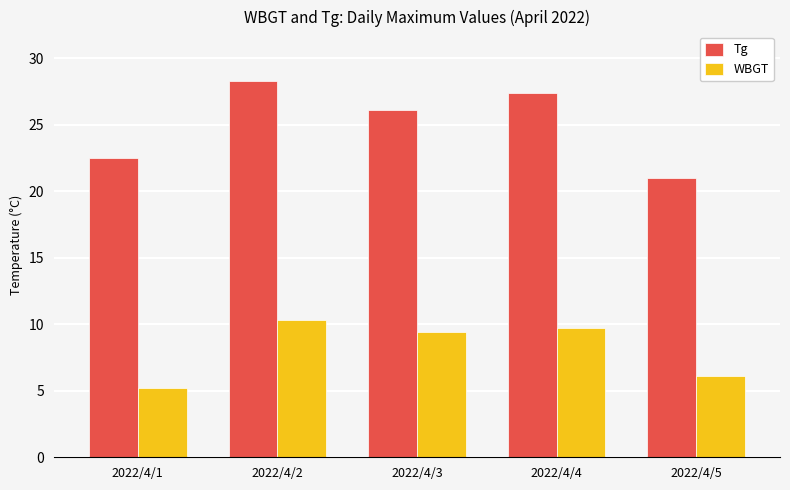

How many categories are shown in the chart?

5